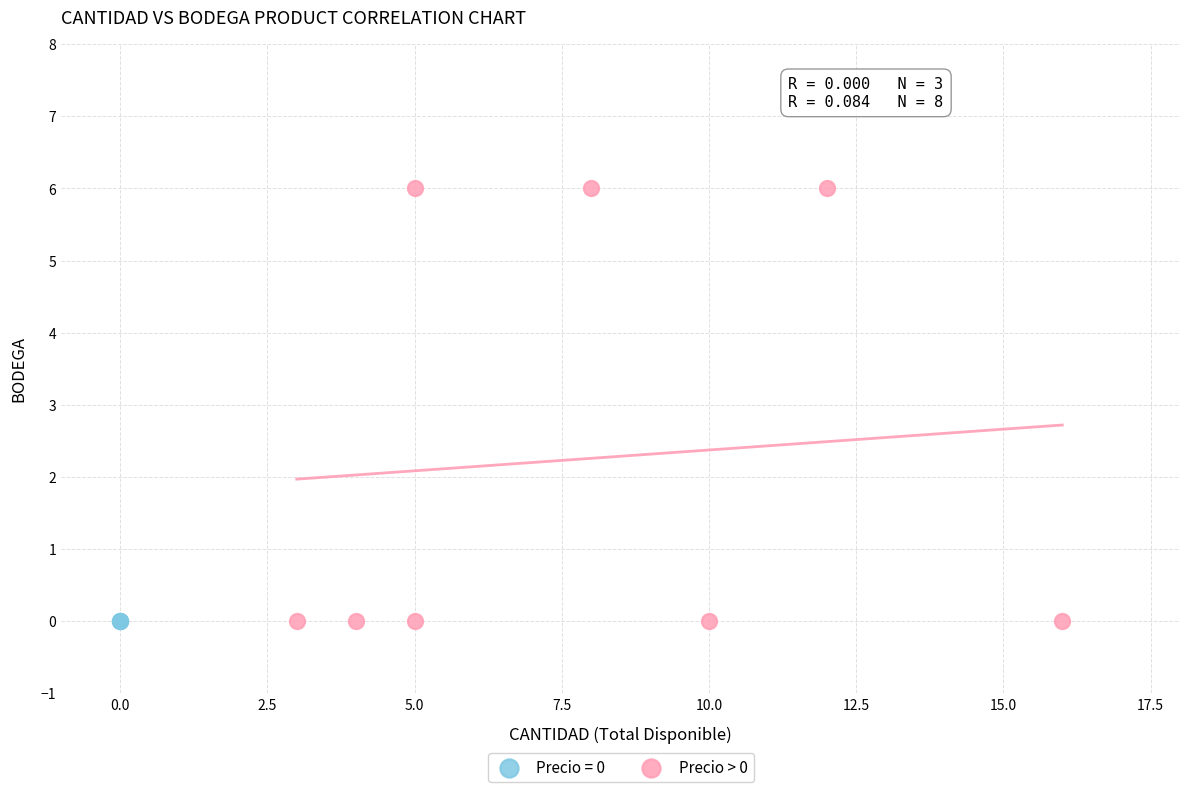

Which series contains the highest Y value?

Precio > 0